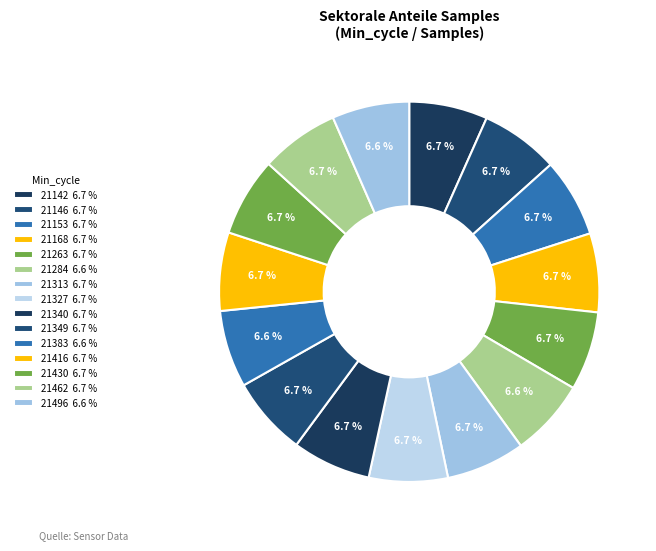

Which slice is the smallest?

21383